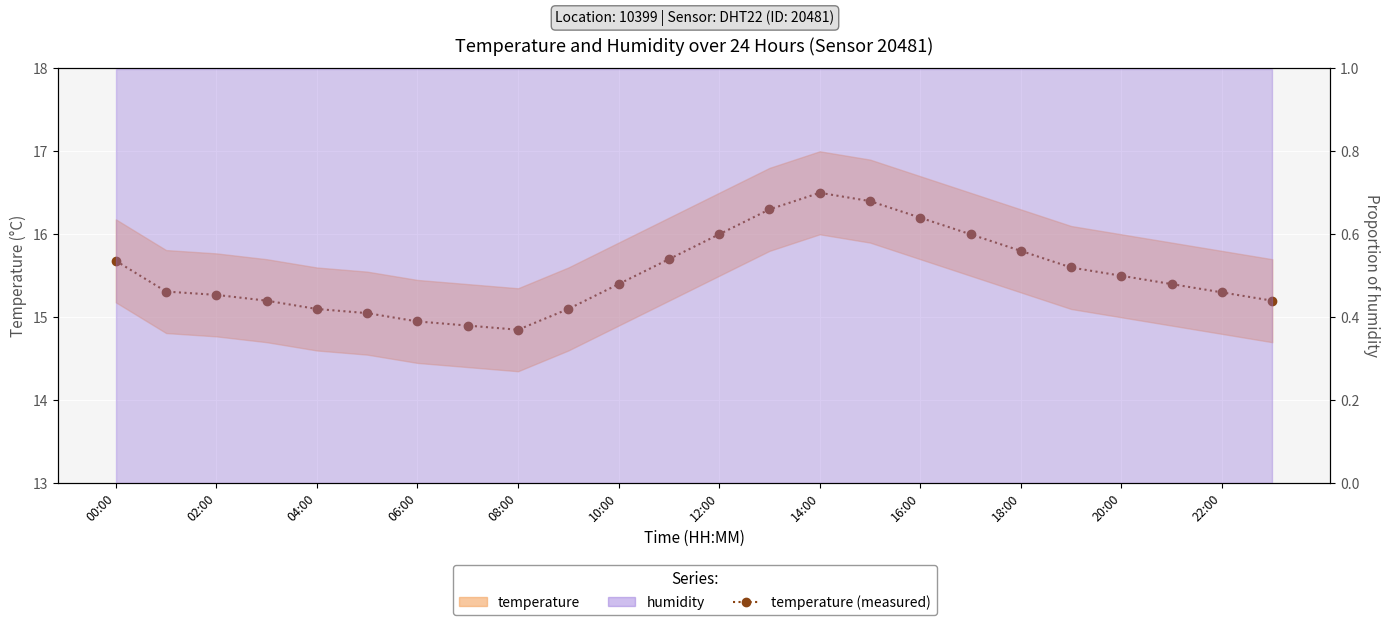

How many points are lower than both their immediate neighbors (excluding endpoints)?

1